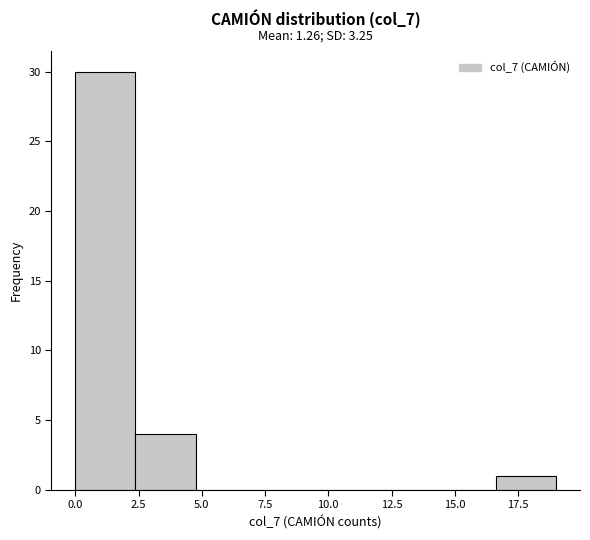

Which range on the x-axis has the tallest bar?

0.0 to 2.5